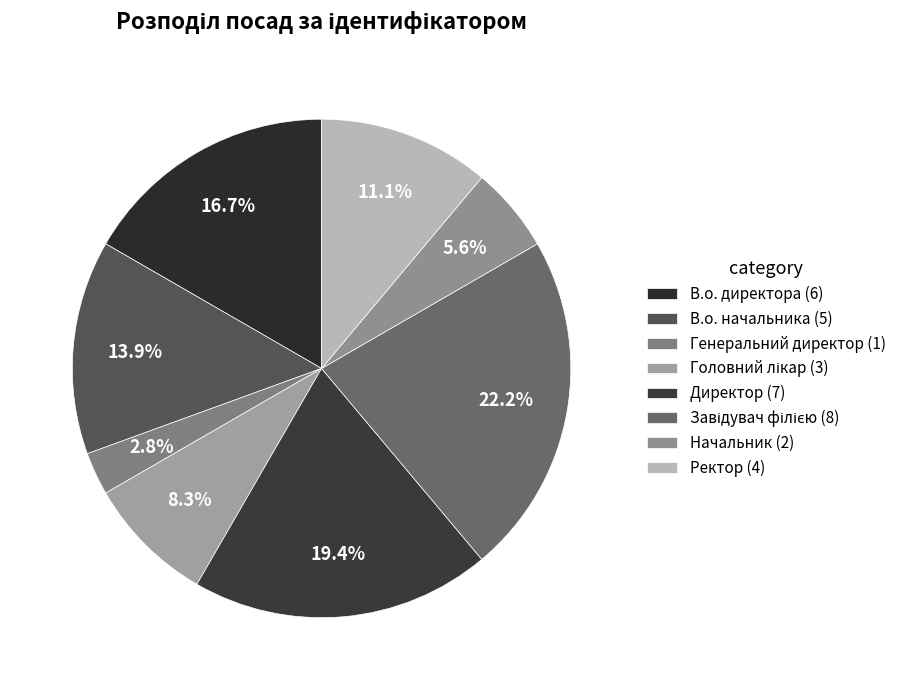

Is it true that Головний лікар is 8% of the pie?

True